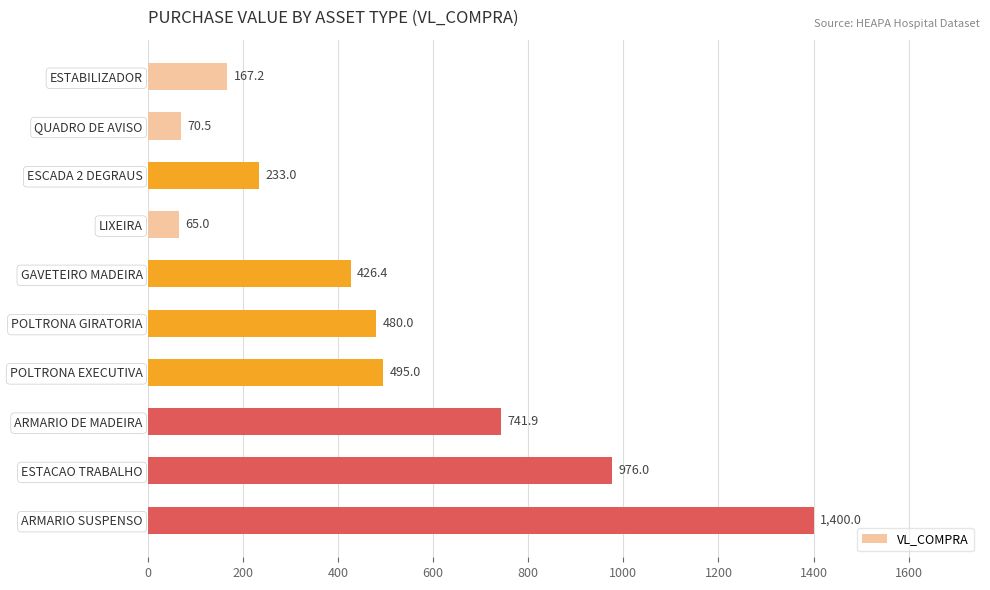

What is the ratio of the value at ESCADA 2 DEGRAUS to the value at ESTABILIZADOR?

1.4